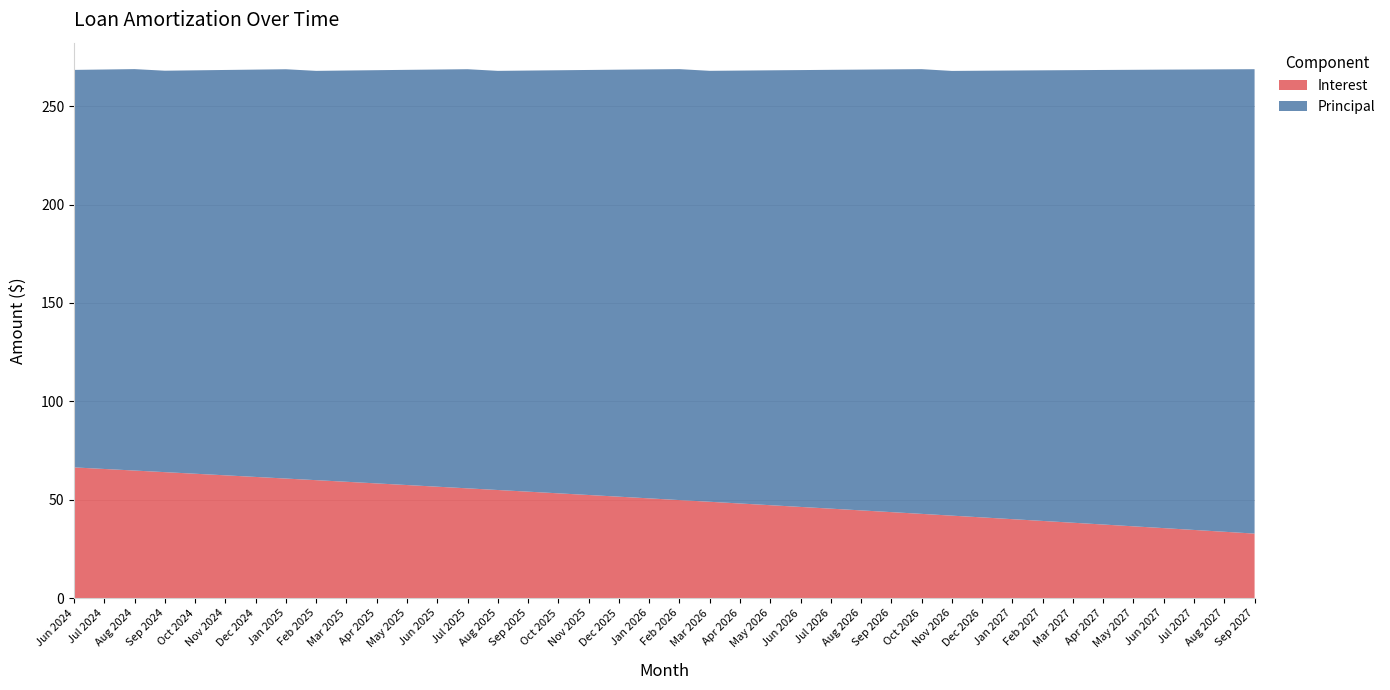

Reading left to right, transcribe all the data shown in this chart.

Interest: Jun 2024=66.4	Jul 2024=65.6	Aug 2024=64.8	Sep 2024=64.0	Oct 2024=63.2	Nov 2024=62.4	Dec 2024=61.6	Jan 2025=60.8	Feb 2025=59.9	Mar 2025=59.1	Apr 2025=58.3	May 2025=57.5	Jun 2025=56.6	Jul 2025=55.8	Aug 2025=54.9	Sep 2025=54.1	Oct 2025=53.2	Nov 2025=52.4	Dec 2025=51.5	Jan 2026=50.7	Feb 2026=49.8	Mar 2026=49.0	Apr 2026=48.1	May 2026=47.2	Jun 2026=46.3	Jul 2026=45.5	Aug 2026=44.6	Sep 2026=43.7	Oct 2026=42.8	Nov 2026=41.9	Dec 2026=41.0	Jan 2027=40.1	Feb 2027=39.2	Mar 2027=38.3	Apr 2027=37.4	May 2027=36.5	Jun 2027=35.6	Jul 2027=34.6	Aug 2027=33.7	Sep 2027=32.8
Principal: Jun 2024=202.0	Jul 2024=203.0	Aug 2024=204.0	Sep 2024=204.0	Oct 2024=205.0	Nov 2024=206.0	Dec 2024=207.0	Jan 2025=208.0	Feb 2025=208.0	Mar 2025=209.0	Apr 2025=210.0	May 2025=211.0	Jun 2025=212.0	Jul 2025=213.0	Aug 2025=213.0	Sep 2025=214.0	Oct 2025=215.0	Nov 2025=216.0	Dec 2025=217.0	Jan 2026=218.0	Feb 2026=219.0	Mar 2026=219.0	Apr 2026=220.0	May 2026=221.0	Jun 2026=222.0	Jul 2026=223.0	Aug 2026=224.0	Sep 2026=225.0	Oct 2026=226.0	Nov 2026=226.0	Dec 2026=227.0	Jan 2027=228.0	Feb 2027=229.0	Mar 2027=230.0	Apr 2027=231.0	May 2027=232.0	Jun 2027=233.0	Jul 2027=234.0	Aug 2027=235.0	Sep 2027=236.0